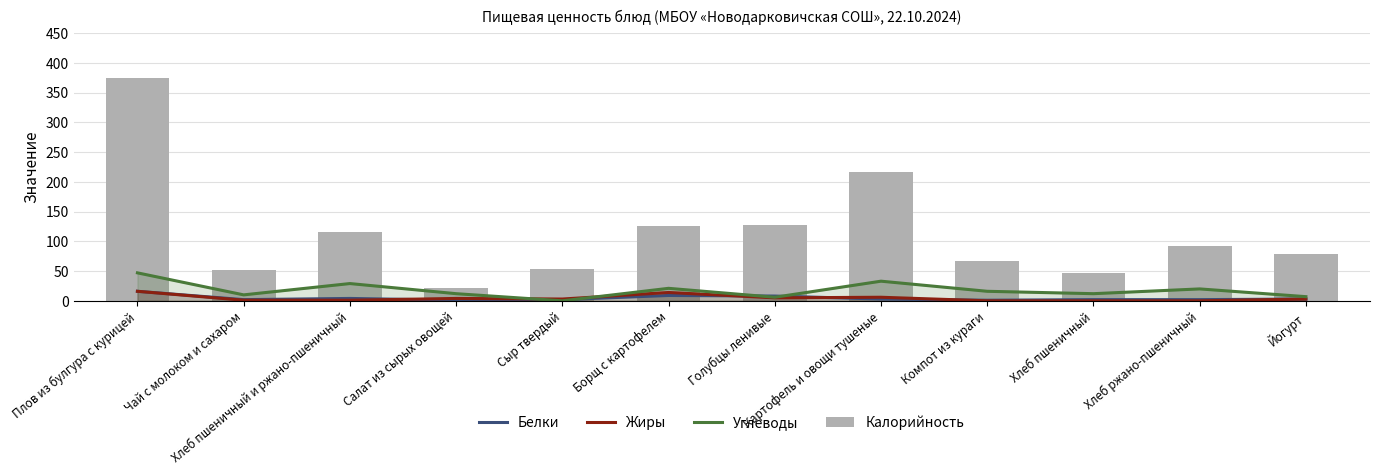

What is the difference between the highest and lowest values at Хлеб пшеничный?

47